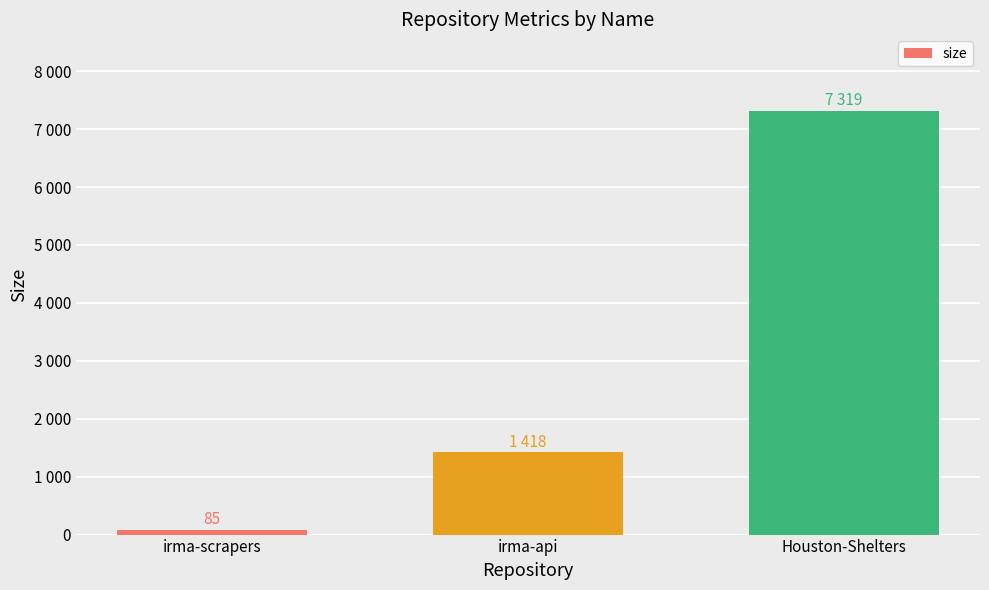

List the labels in order of value, largest first.

Houston-Shelters, irma-api, irma-scrapers